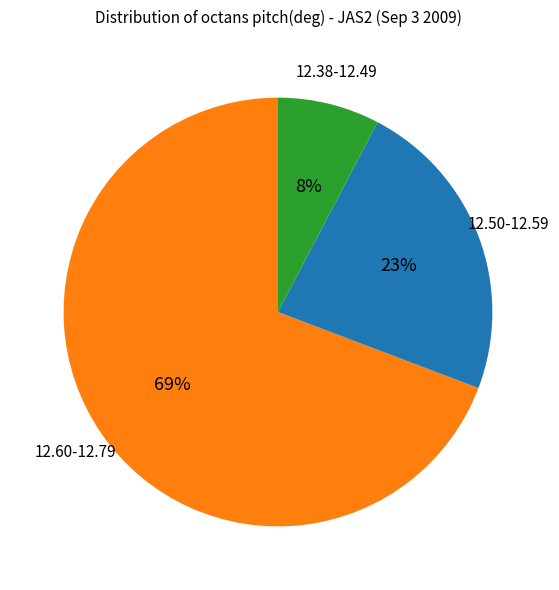

Is there a majority slice in this chart?

Yes